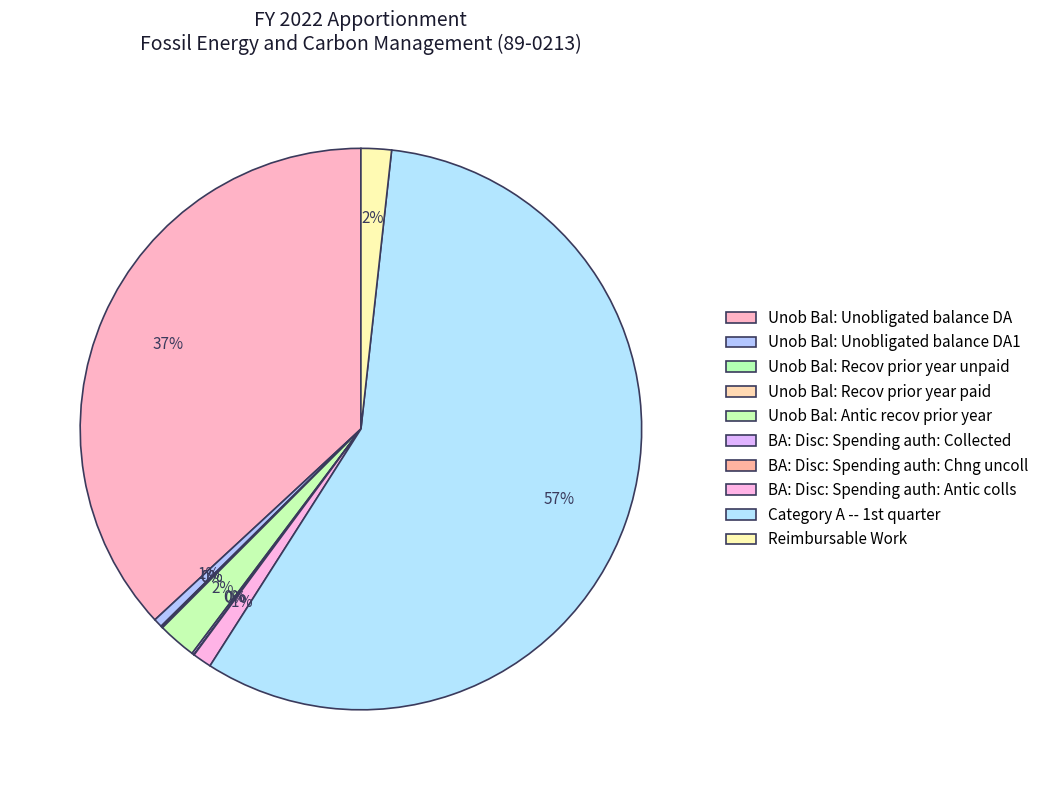

How many segments does this pie chart have?

10